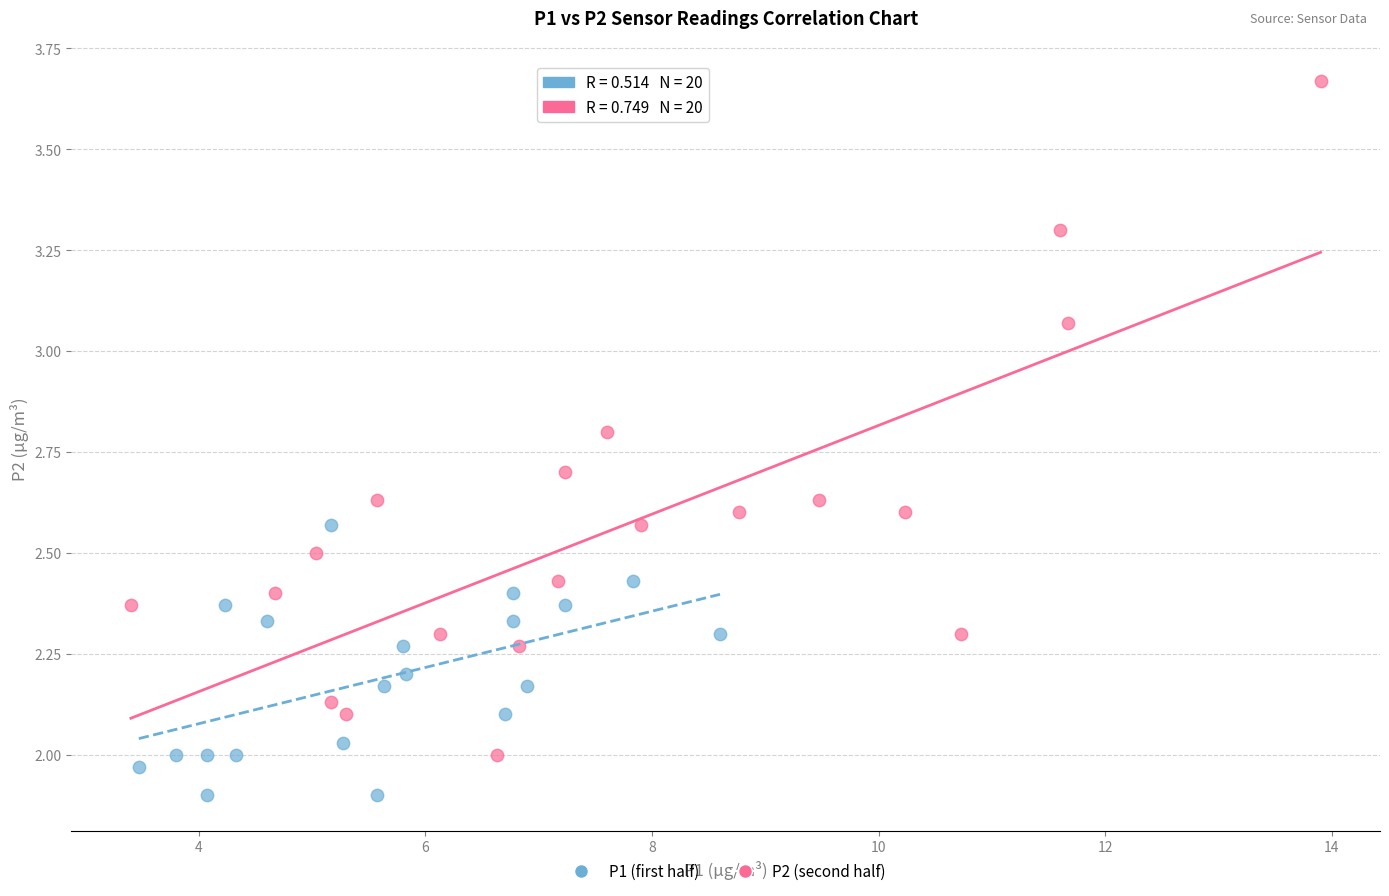

Which series contains the lowest Y value?

P1 (first half)